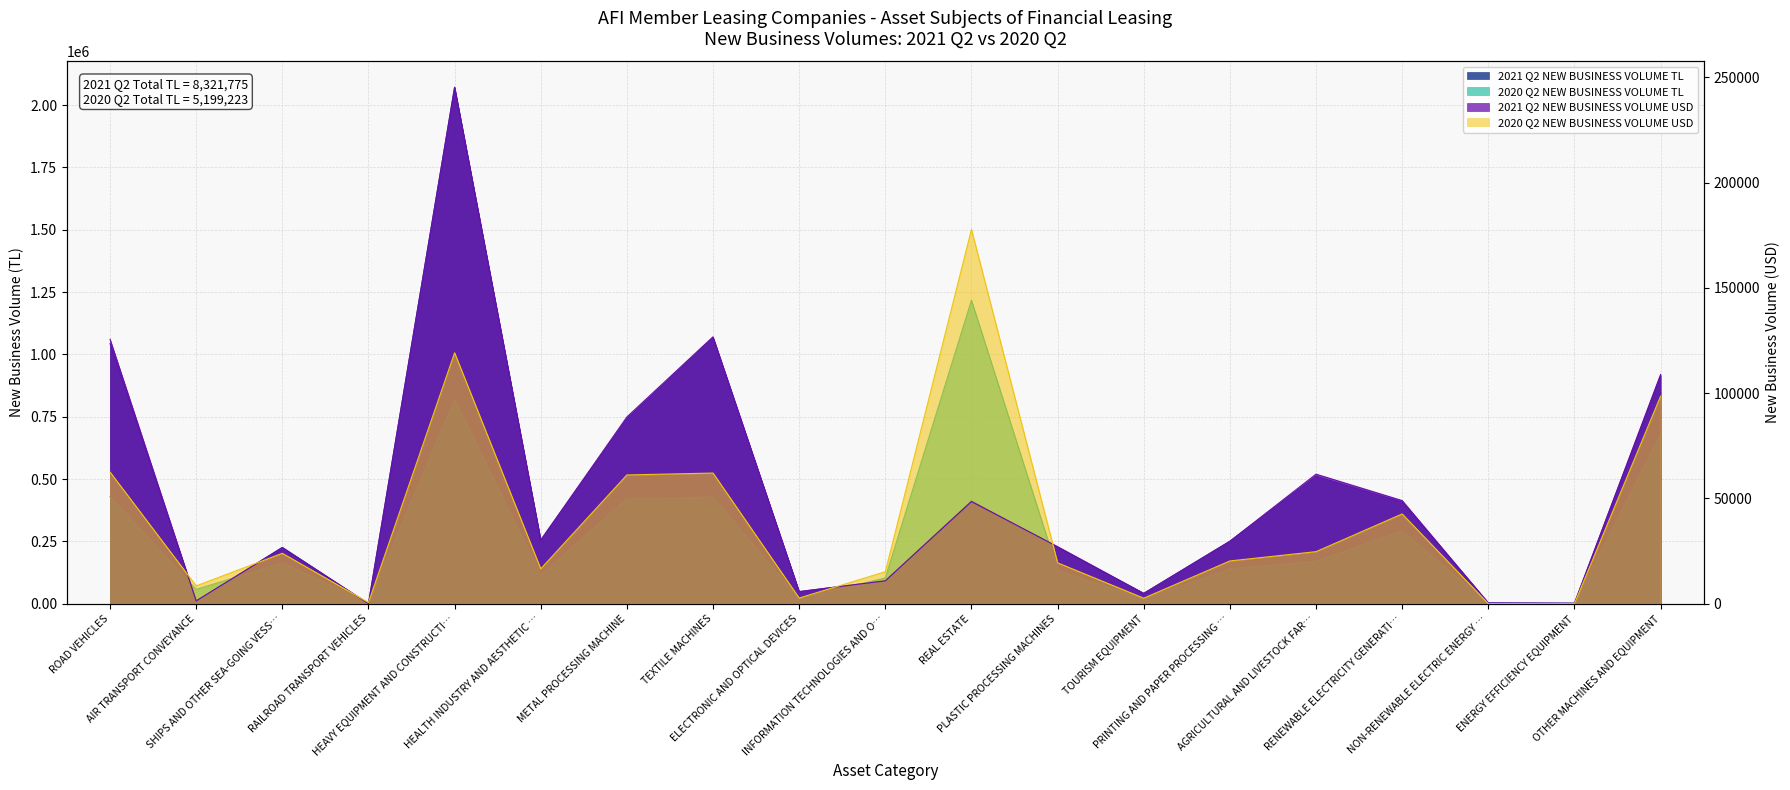

What is the approximate value of 2020 Q2 NEW BUSINESS VOLUME USD at INFORMATION TECHNOLOGIES AND O…?

15160.5